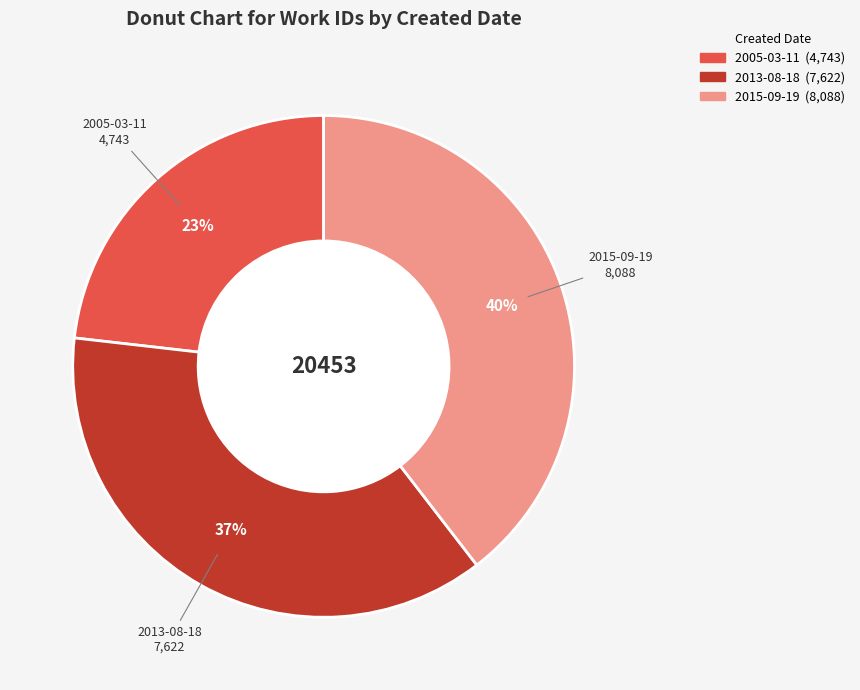

Is the sum of 2015-09-19 and 2013-08-18 greater than half?

Yes